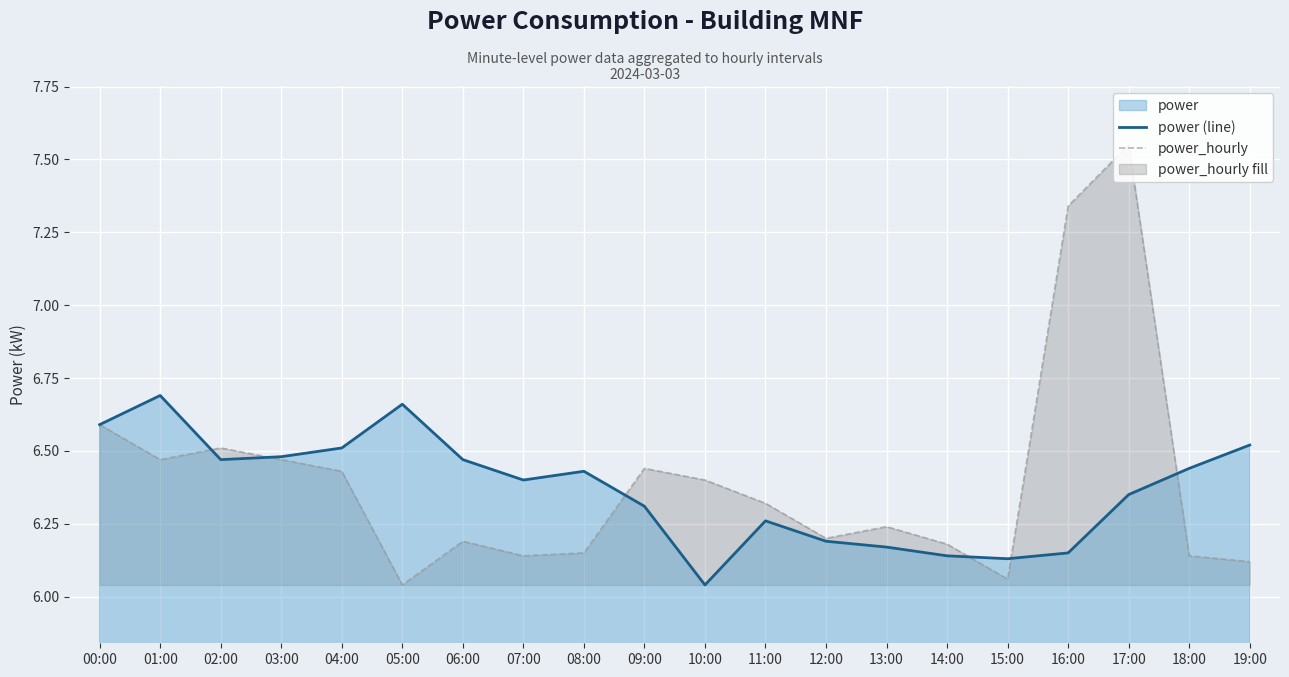

The value of power_hourly at 01:00 is 6.5. True or false?

True